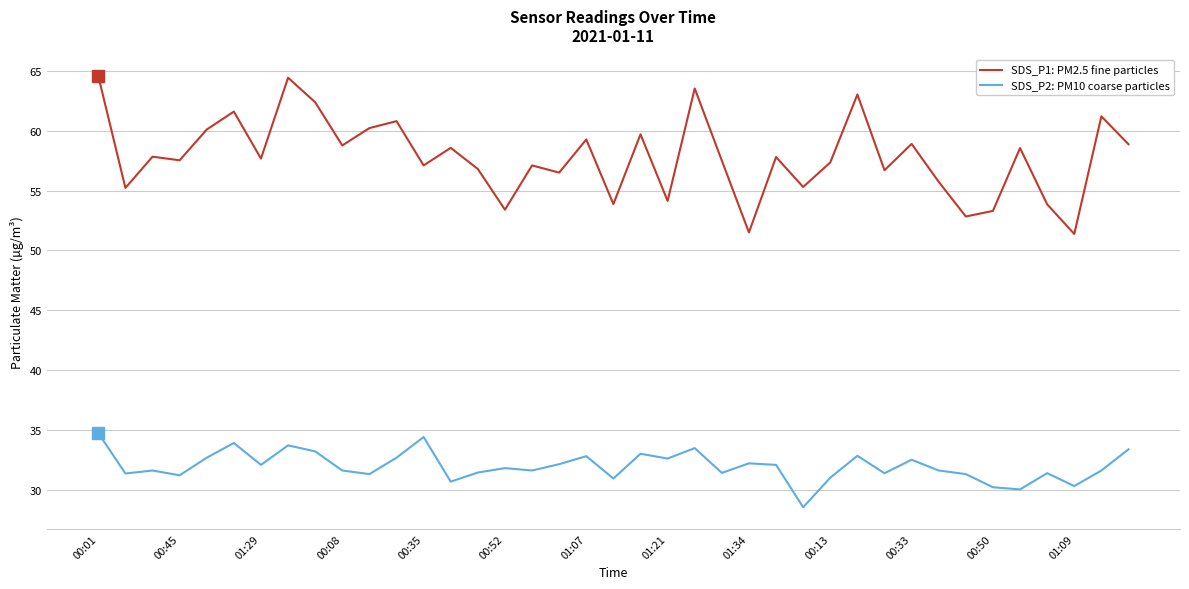

Does the chart have visible grid lines?

Yes